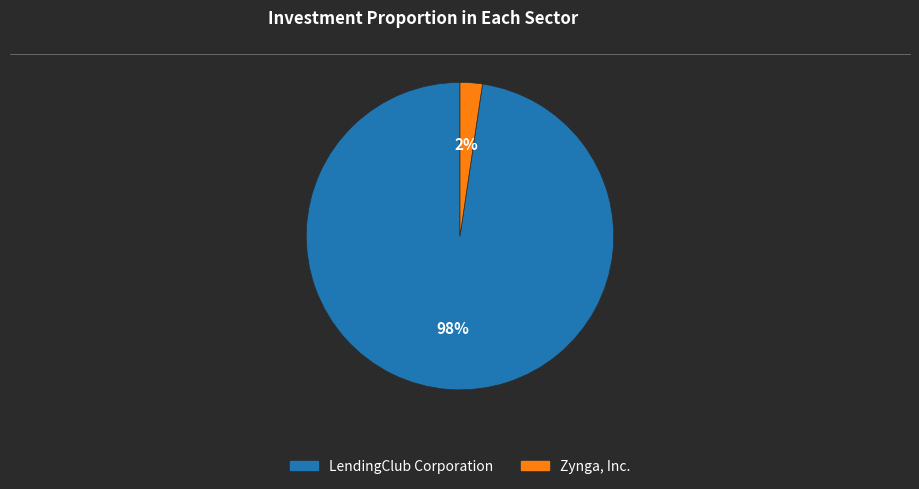

Is it true that Zynga, Inc. is 2% of the pie?

True